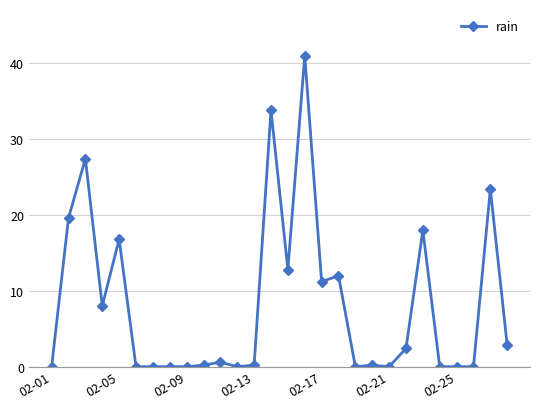

True or false: there are more than 0 points higher than both neighbors.

True